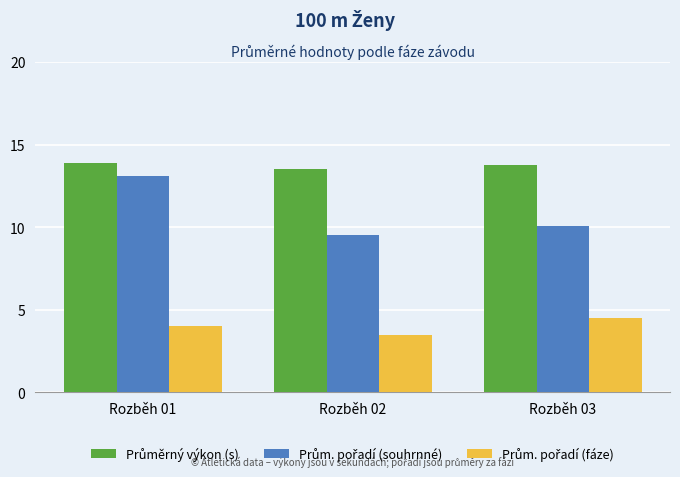

What is the total value across all series at Rozběh 03?

28.3